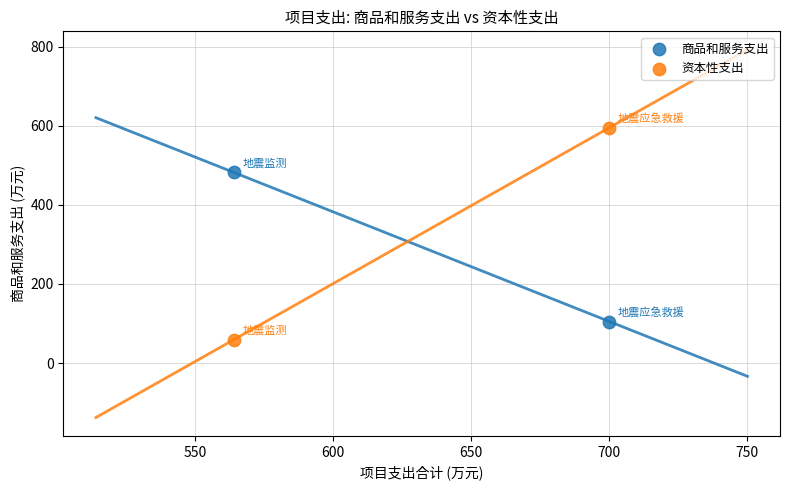

In the 资本性支出 series, what Y value is closest to 327?

59.3